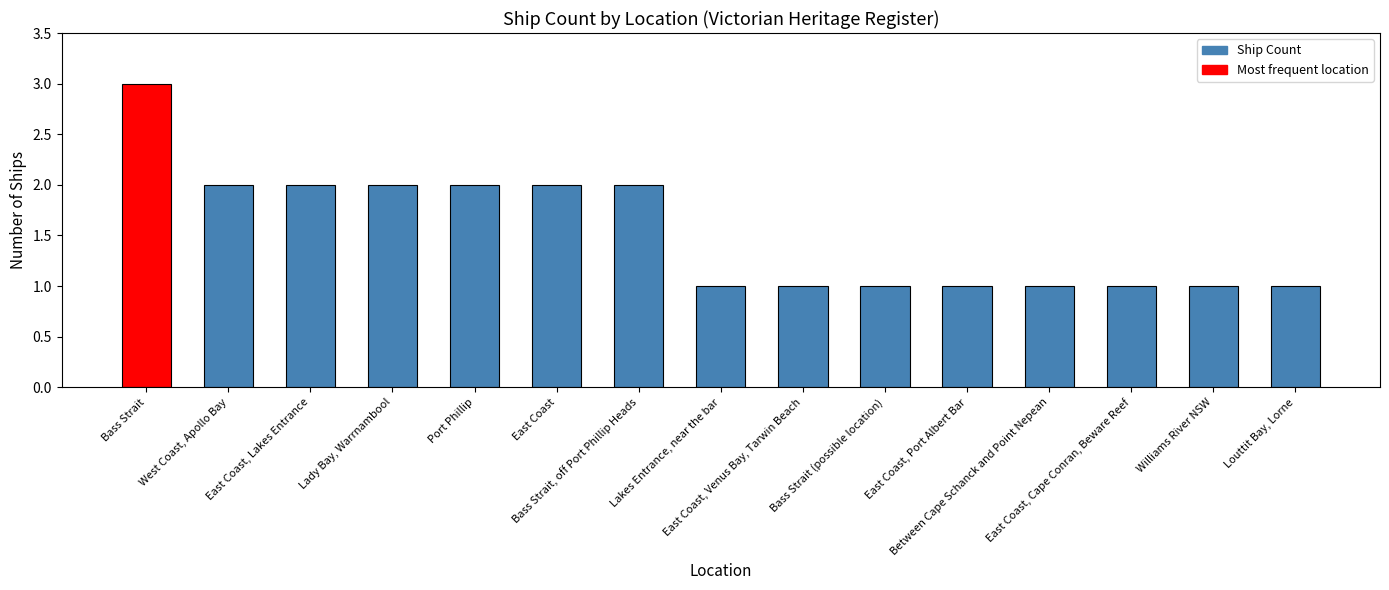

How many bars are there in total?

15